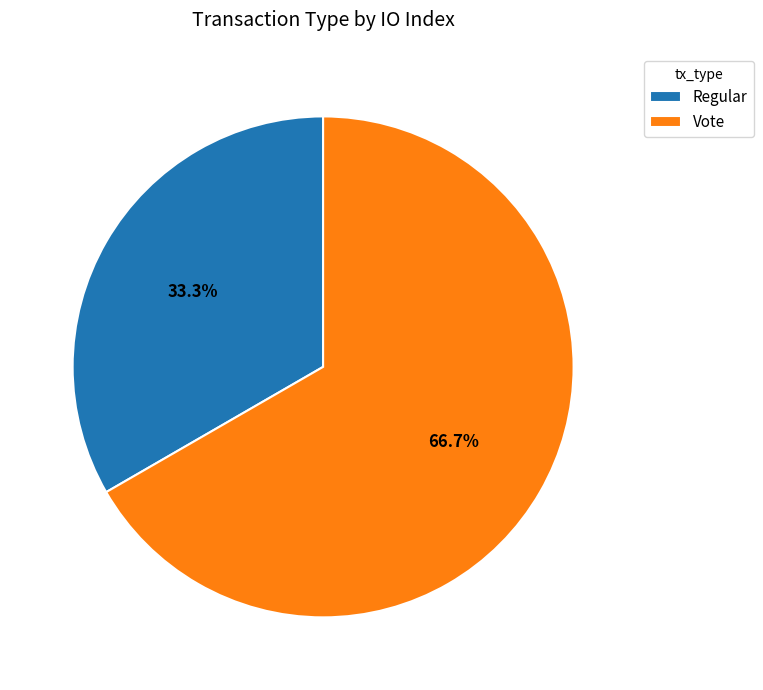

How many slices are in this pie chart?

2